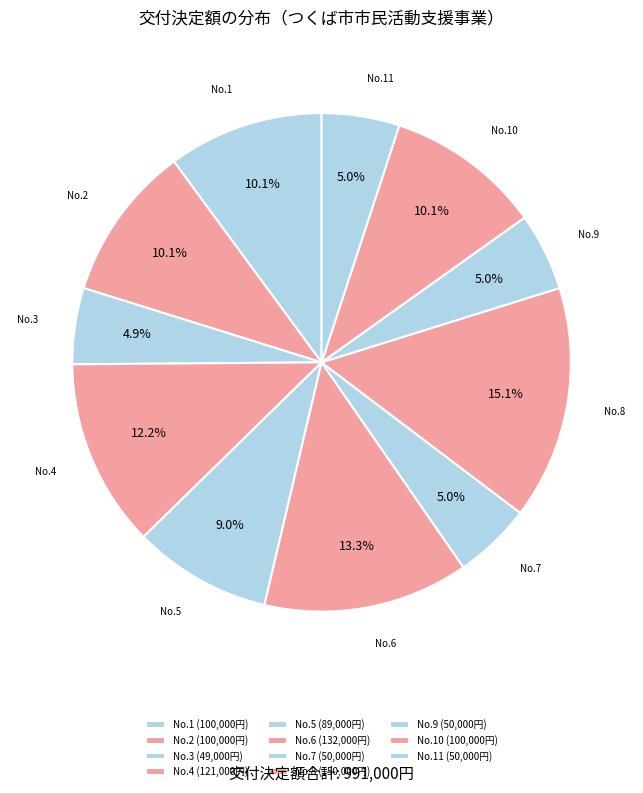

Is there a majority slice in this chart?

No